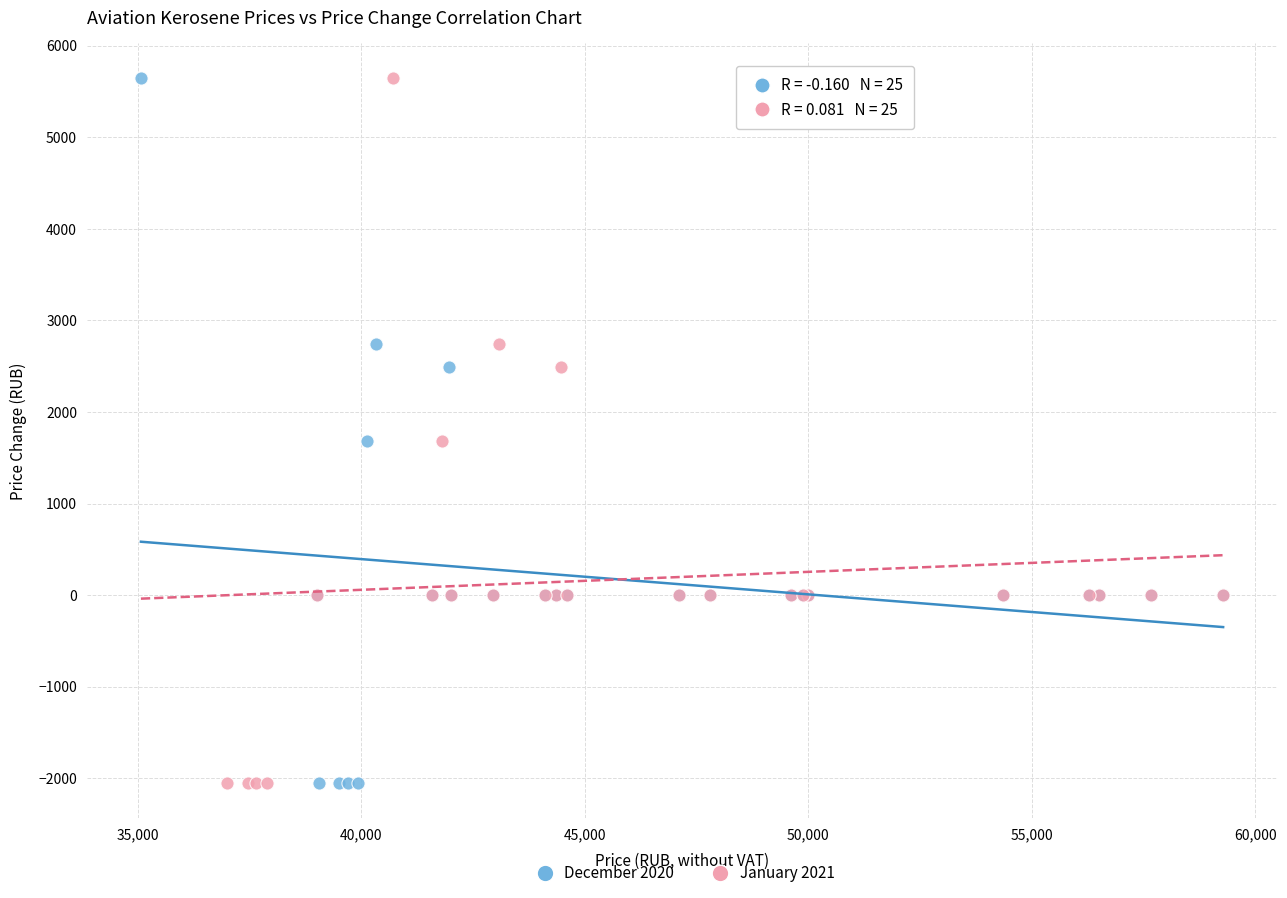

What are all the series names shown in the legend?

December 2020, January 2021